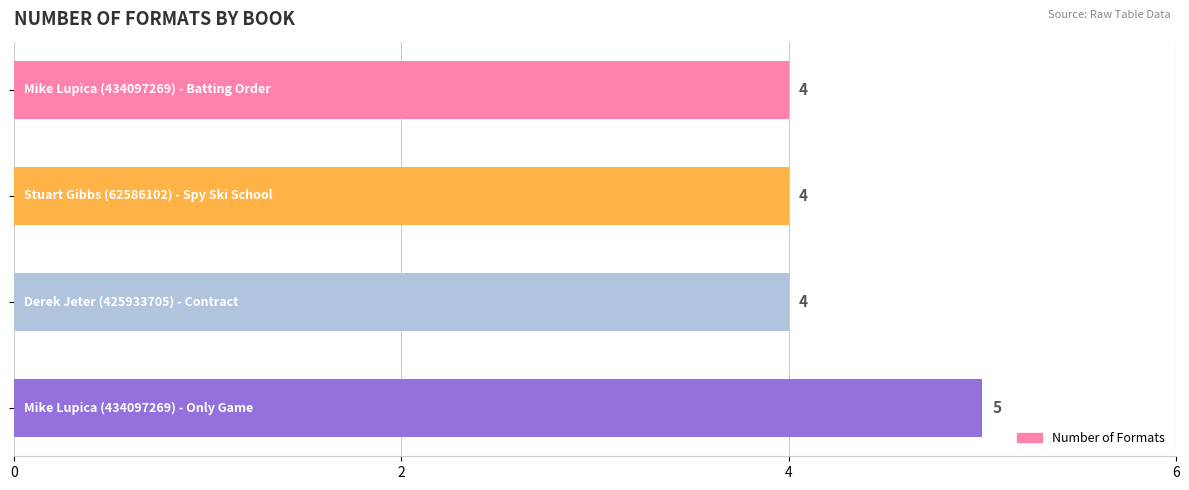

What is the value of the 1st bar from the top?

4